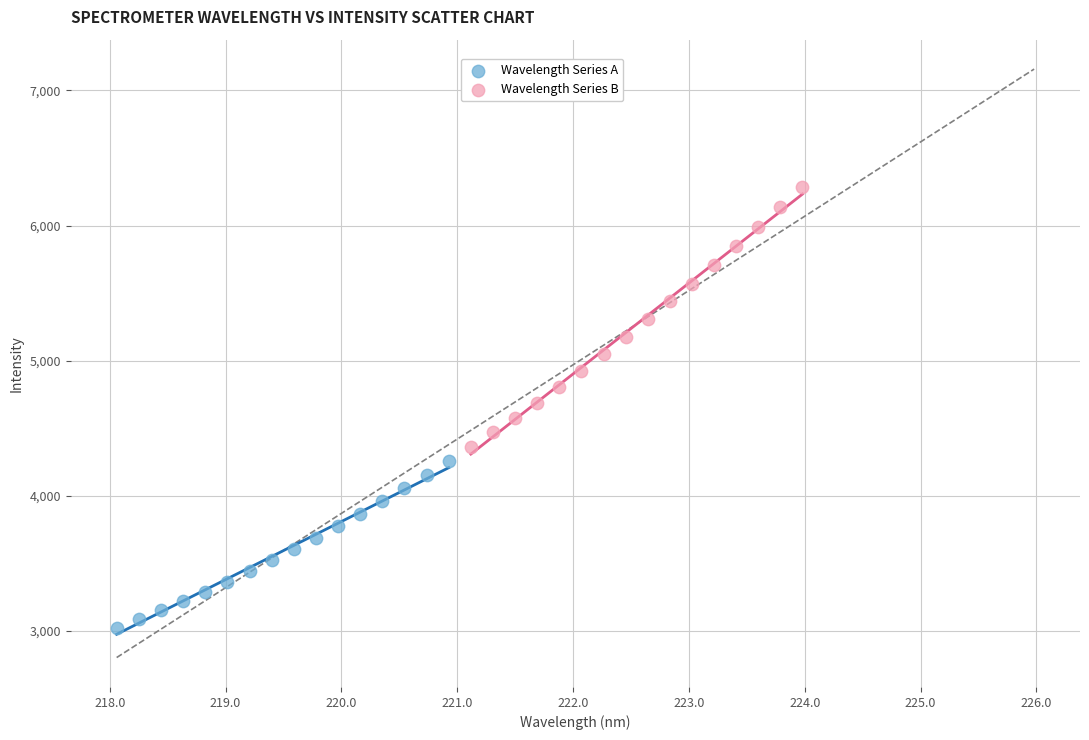

Which series has the widest spread of Y values?

Wavelength Series B